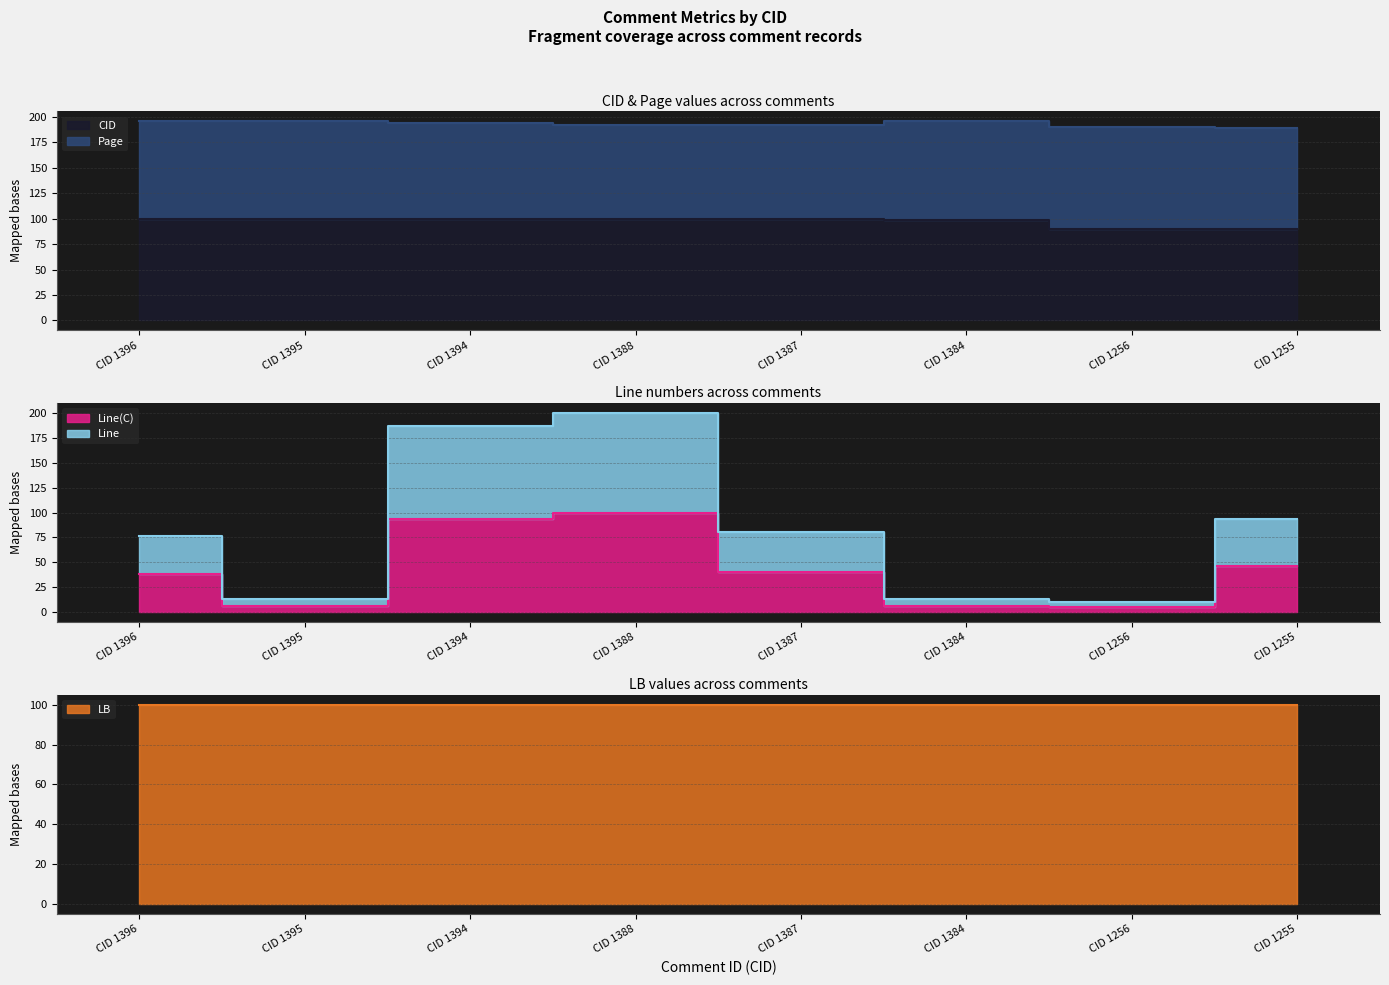

In Line(C) line, how many points are higher than both neighbors (excluding endpoints)?

1